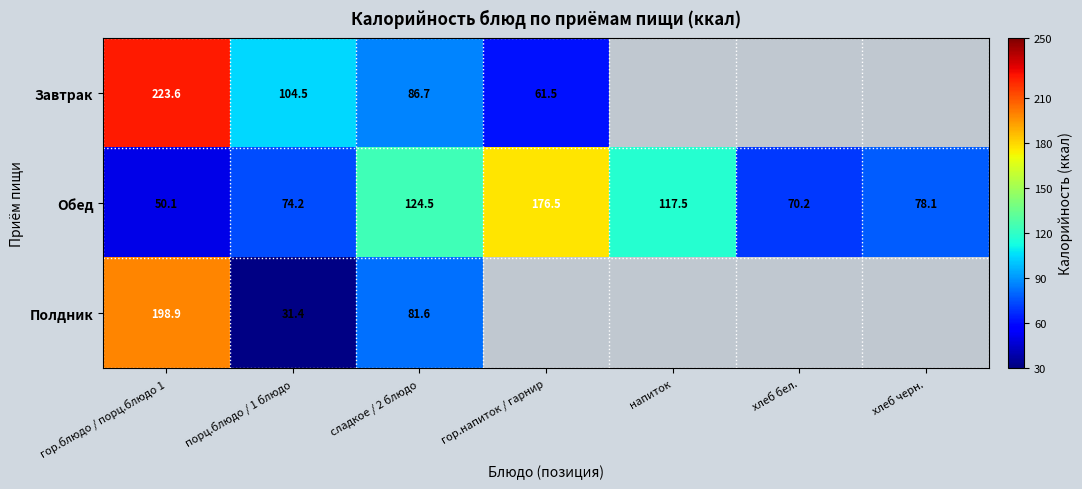

Which has a higher value, гор.блюдо / порц.блюдо 1 or хлеб бел.?

гор.блюдо / порц.блюдо 1